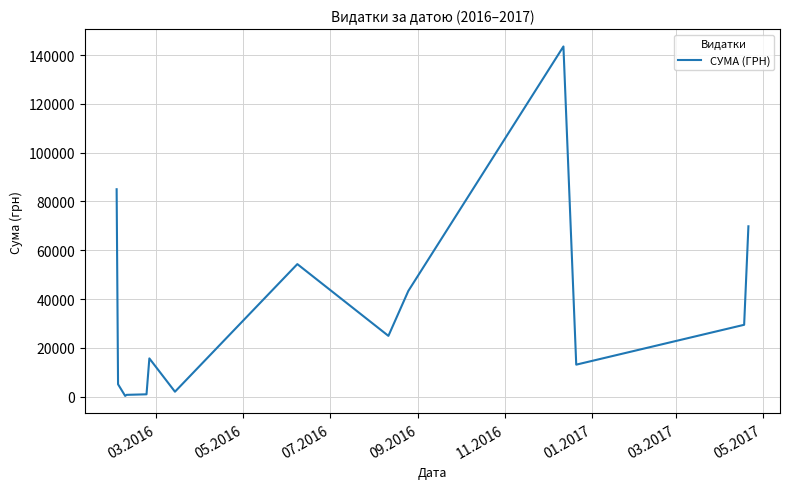

What is the maximum value shown in the chart?

143568.0